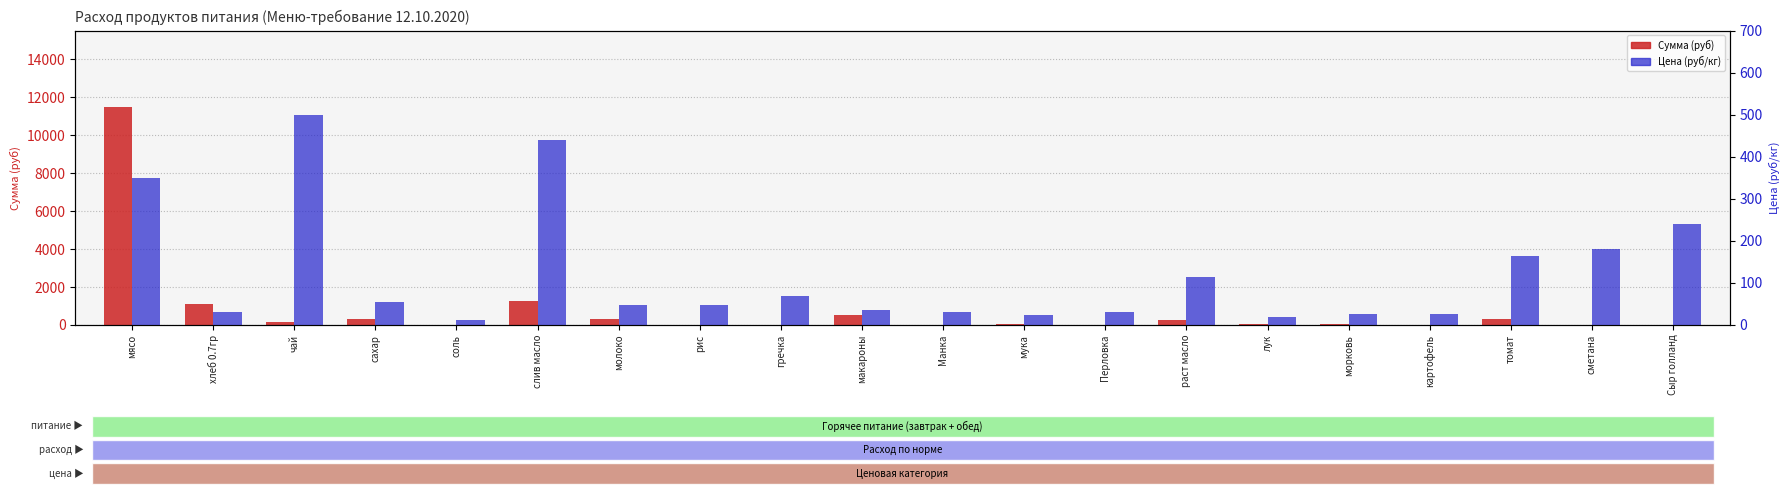

What is the average value of the Сумма (руб) series?

795.7